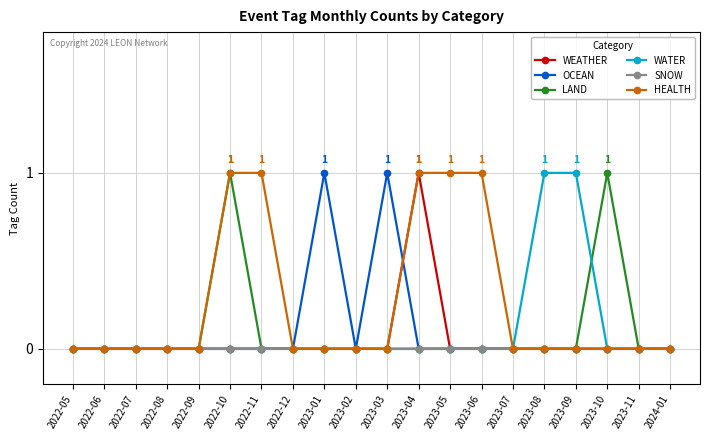

Reading left to right, what are all the values shown in this chart?

WEATHER: 0	0	0	0	0	0	0	0	0	0	0	1	0	0	0	0	0	0	0	0
OCEAN: 0	0	0	0	0	0	0	0	1	0	1	0	0	0	0	0	0	0	0	0
LAND: 0	0	0	0	0	1	0	0	0	0	0	0	0	0	0	0	0	1	0	0
WATER: 0	0	0	0	0	0	0	0	0	0	0	0	0	0	0	1	1	0	0	0
SNOW: 0	0	0	0	0	0	0	0	0	0	0	0	0	0	0	0	0	0	0	0
HEALTH: 0	0	0	0	0	1	1	0	0	0	0	1	1	1	0	0	0	0	0	0